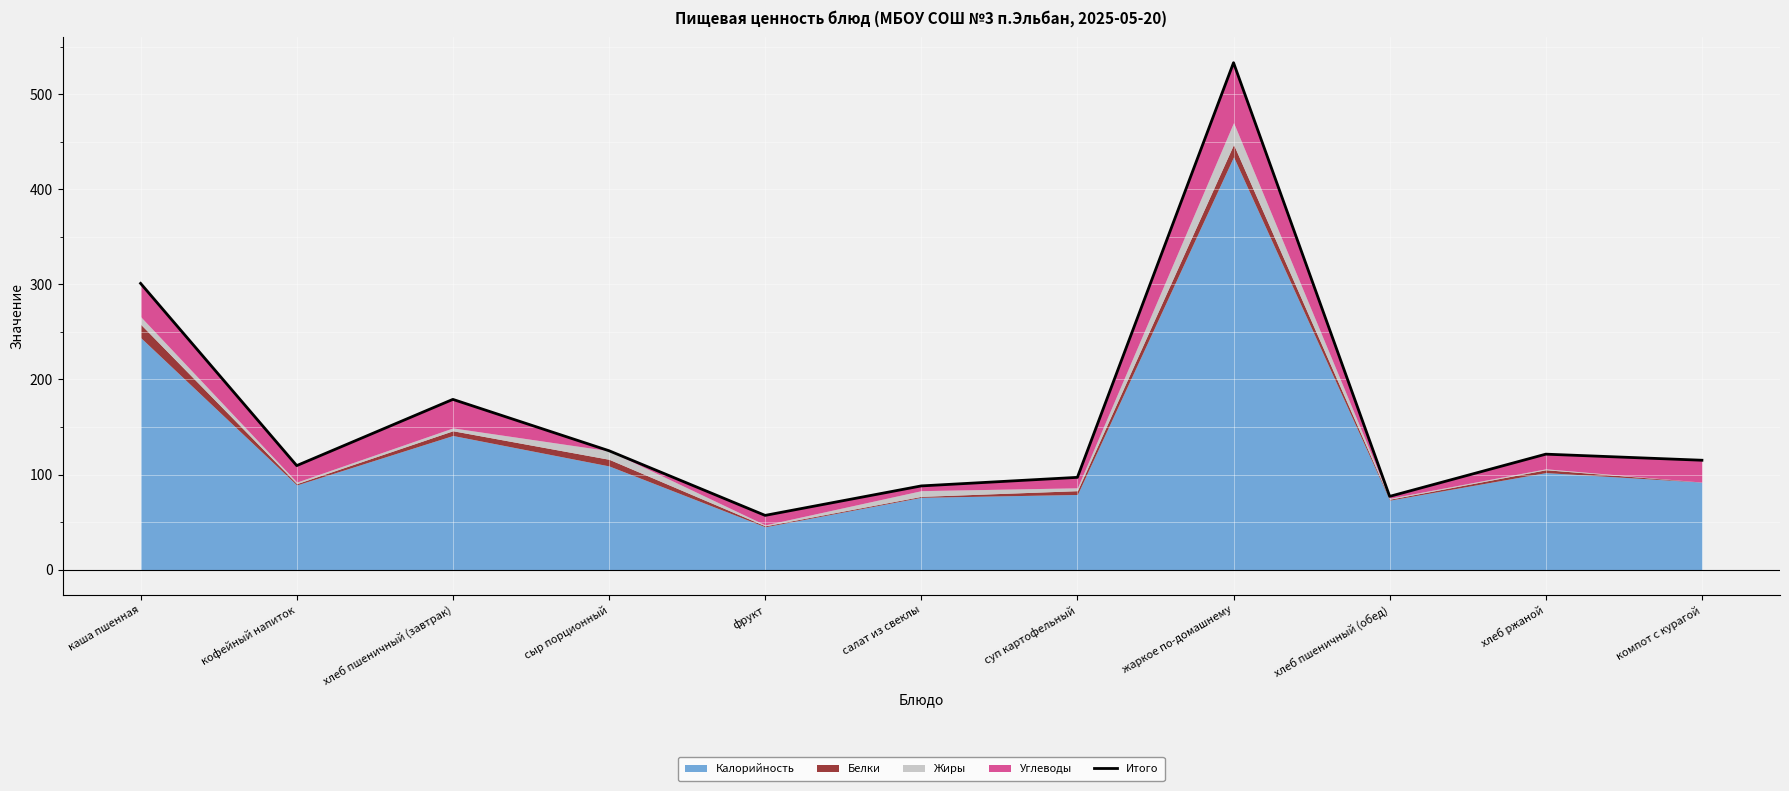

What is the change in value from хлеб пшеничный (завтрак) to хлеб ржаной?

-57.6